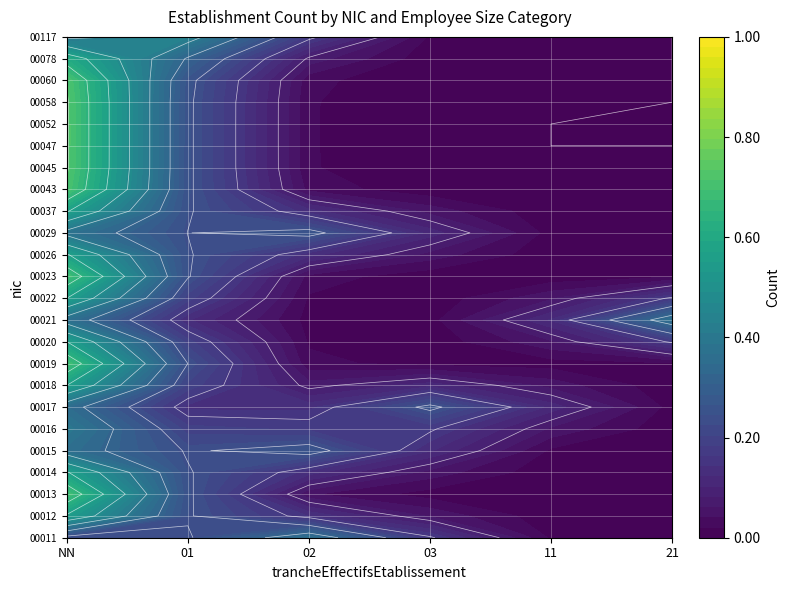

The value of 00020 at 03 is 0. True or false?

True